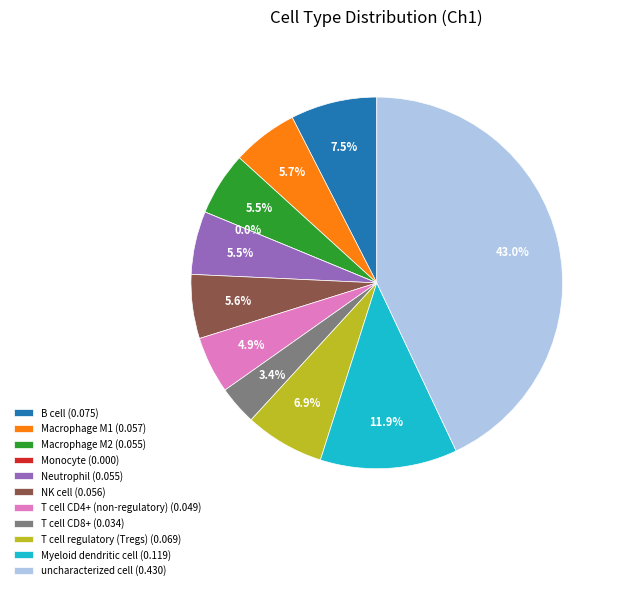

Which category has the biggest portion of the pie?

uncharacterized cell